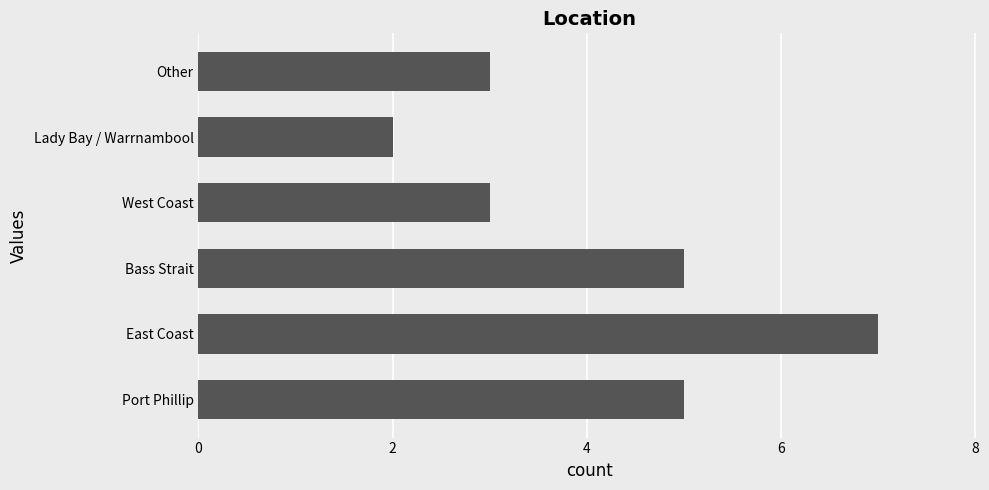

Reading bottom to top, list all the values displayed in this chart.

Port Phillip=5	East Coast=7	Bass Strait=5	West Coast=3	Lady Bay / Warrnambool=2	Other=3